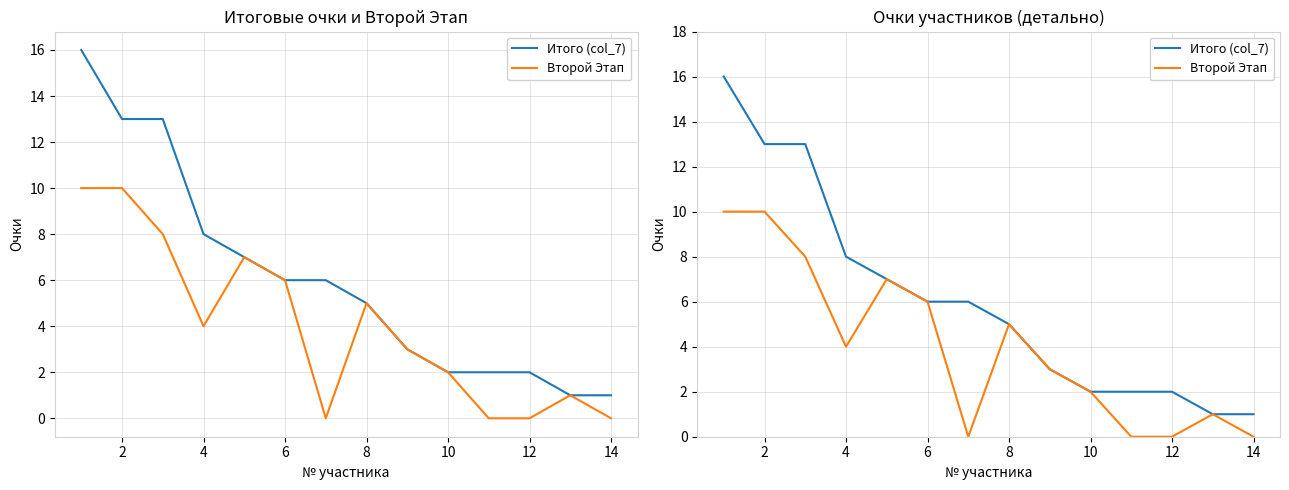

True or false: Второй Этап has a value of 4 at 11.

False